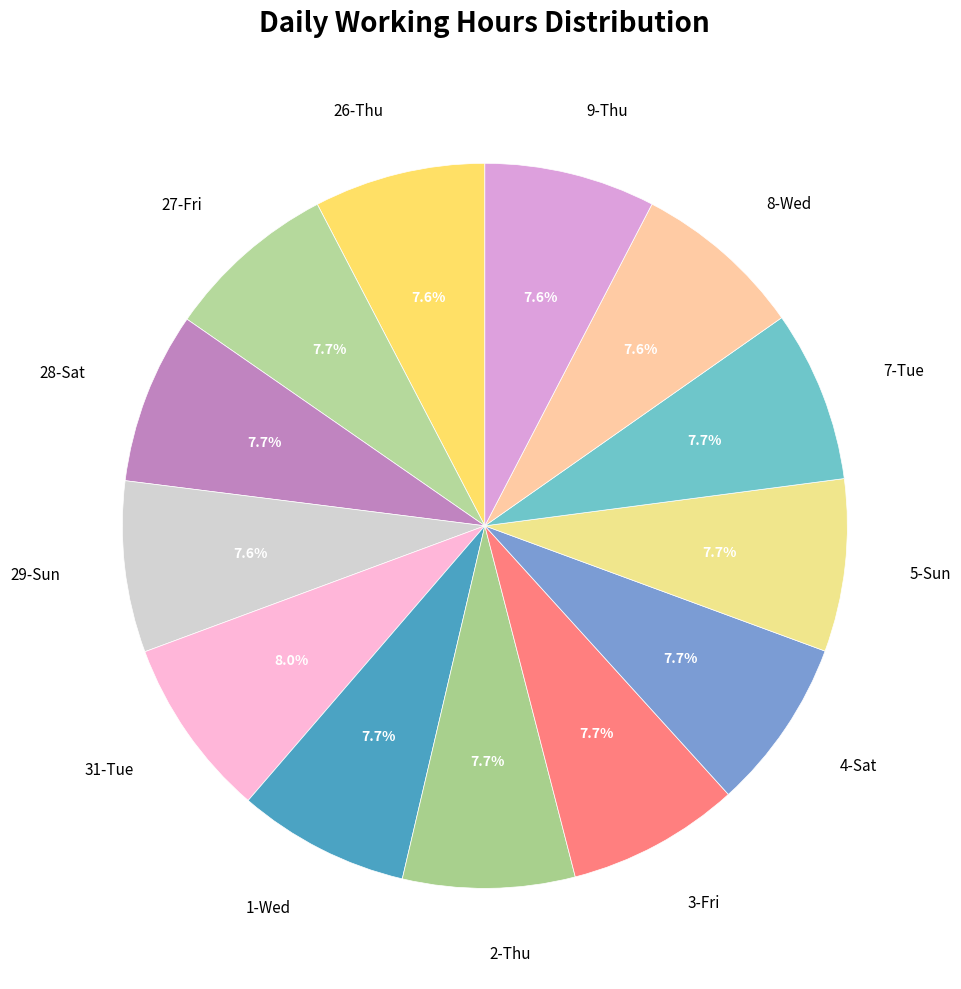

Approximately how many times larger is the value at 29-Sun compared to 31-Tue?

1.0